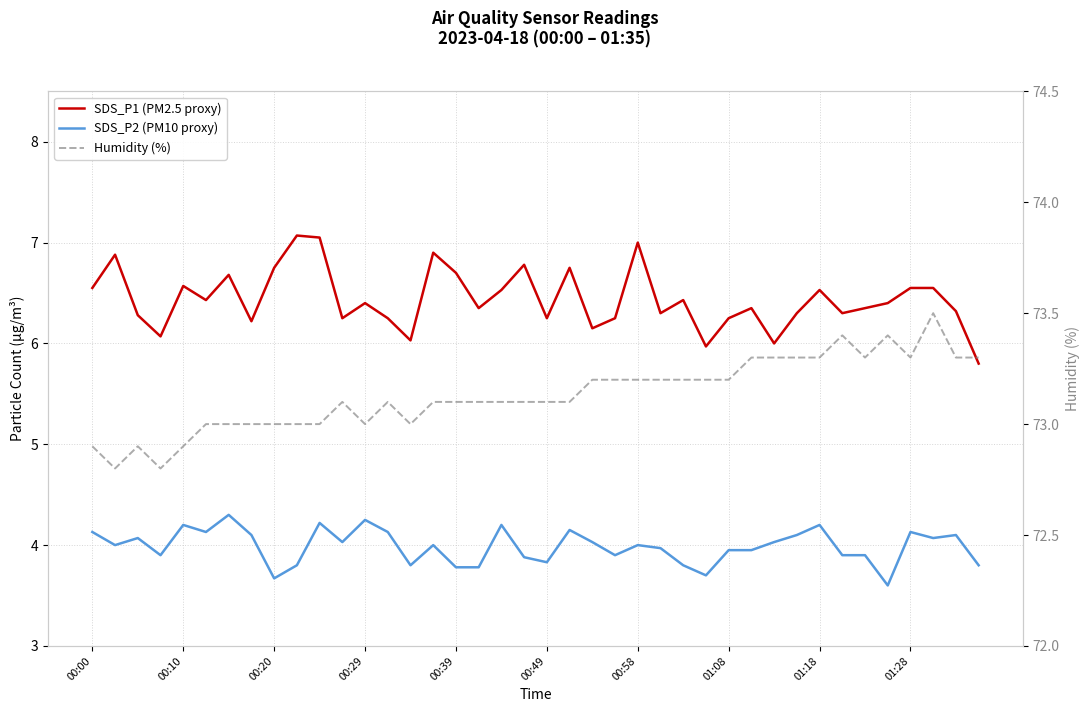

The SDS_P1 (PM2.5 proxy) series shows 9.7 at 00:29. True or false?

False